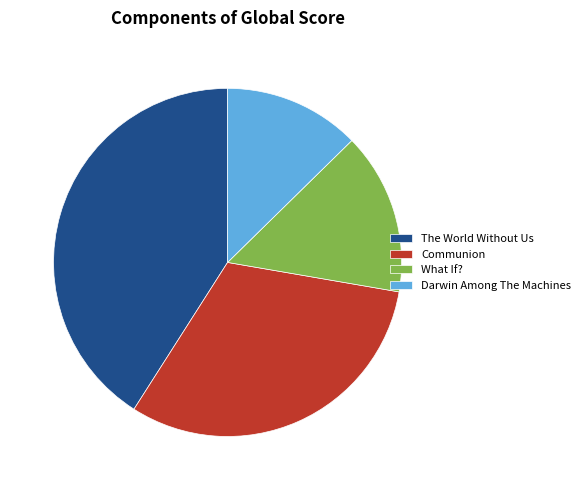

Which slice is the largest?

The World Without Us